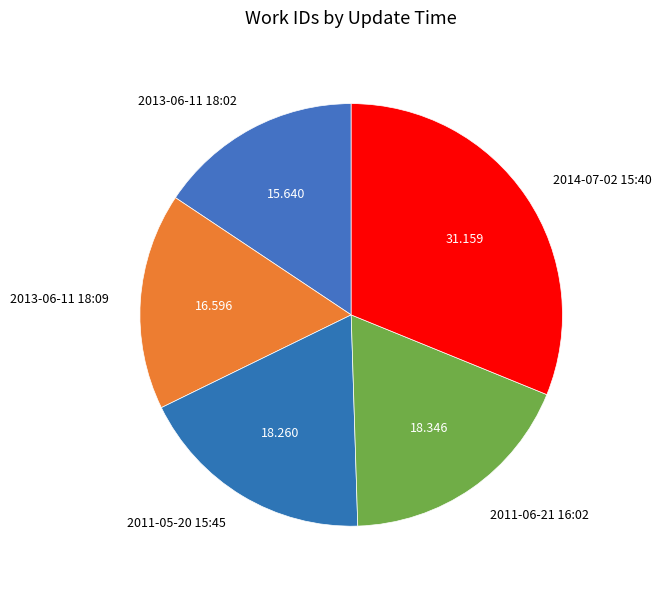

What is the largest slice in the pie chart?

2014-07-02 15:40